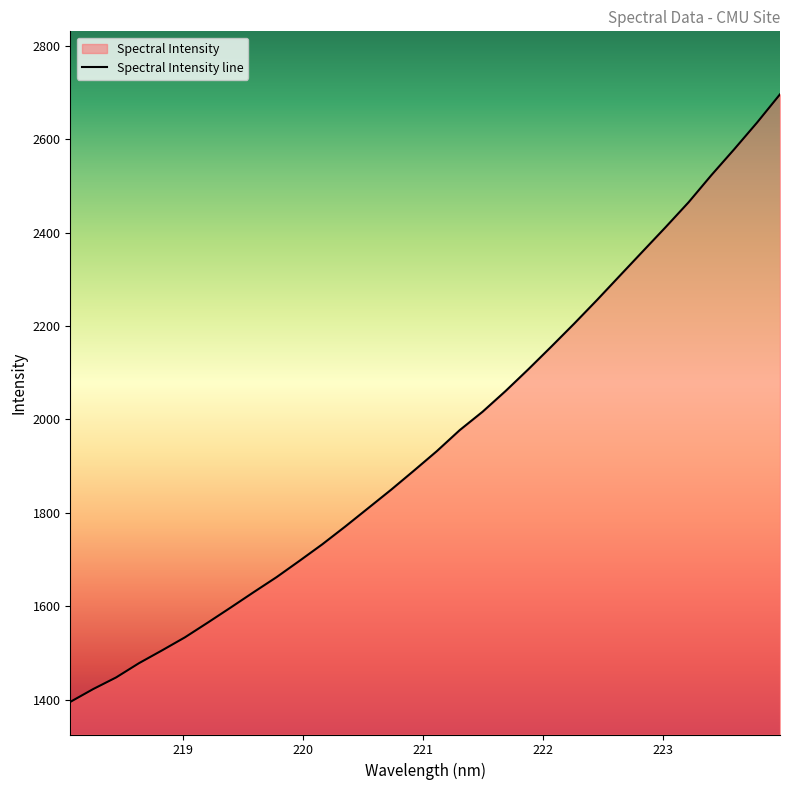

What is the sum of the values at 221.6902 and 223.7895?

4696.5